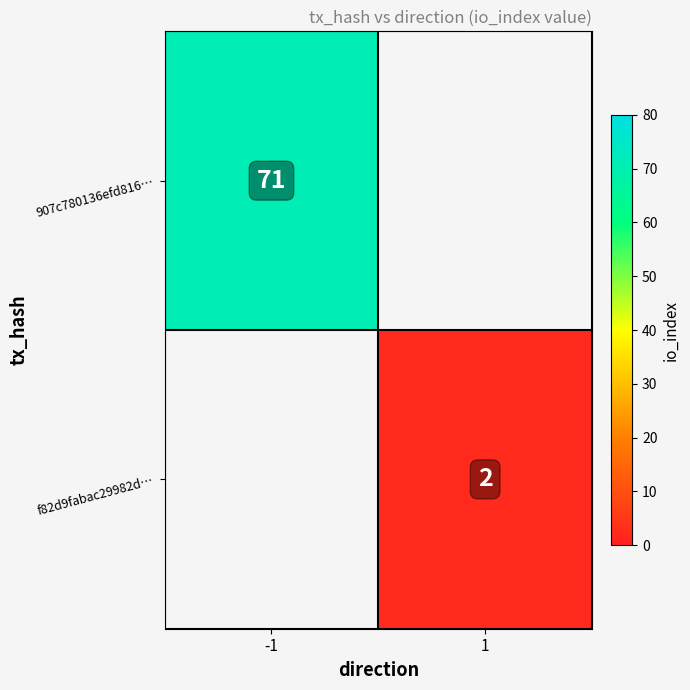

The f82d9fabac29982d… series shows 4 at 1. True or false?

False